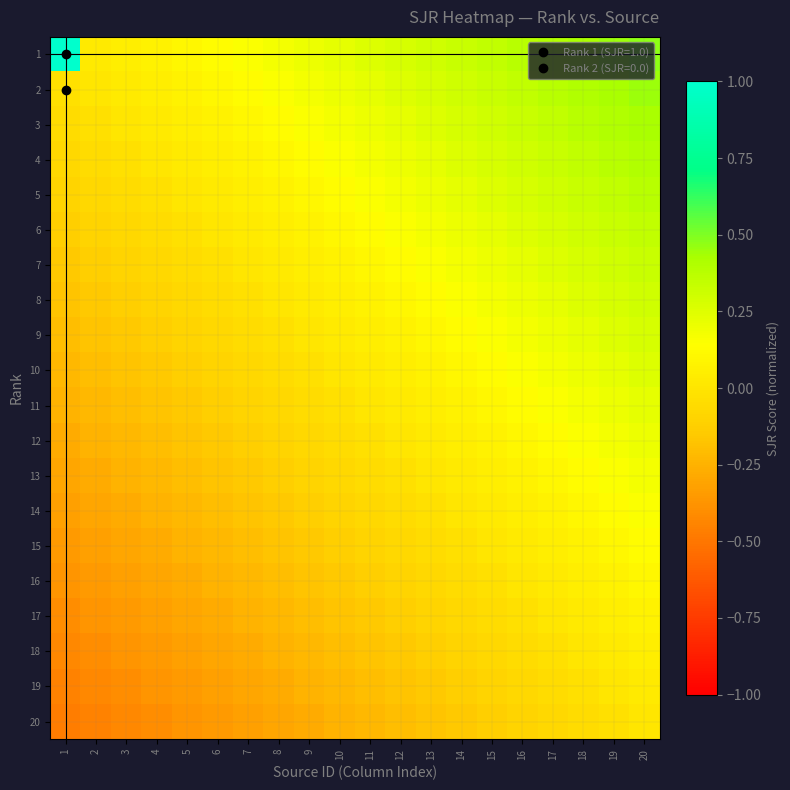

Reading left to right, what are all the values shown in this chart?

1: 1=1.0	2=0.0	3=0.1	4=0.1	5=0.1	6=0.1	7=0.1	8=0.2	9=0.2	10=0.2	11=0.2	12=0.3	13=0.3	14=0.3	15=0.3	16=0.4	17=0.4	18=0.4	19=0.5	20=0.5
2: 1=-0.0	2=0.0	3=0.0	4=0.1	5=0.1	6=0.1	7=0.1	8=0.1	9=0.2	10=0.2	11=0.2	12=0.2	13=0.3	14=0.3	15=0.3	16=0.3	17=0.4	18=0.4	19=0.4	20=0.5
3: 1=-0.1	2=-0.0	3=0.0	4=0.0	5=0.1	6=0.1	7=0.1	8=0.1	9=0.1	10=0.2	11=0.2	12=0.2	13=0.2	14=0.3	15=0.3	16=0.3	17=0.3	18=0.4	19=0.4	20=0.4
4: 1=-0.1	2=-0.1	3=-0.0	4=0.0	5=0.0	6=0.1	7=0.1	8=0.1	9=0.1	10=0.1	11=0.2	12=0.2	13=0.2	14=0.2	15=0.3	16=0.3	17=0.3	18=0.3	19=0.4	20=0.4
5: 1=-0.1	2=-0.1	3=-0.1	4=-0.0	5=0.0	6=0.0	7=0.1	8=0.1	9=0.1	10=0.1	11=0.1	12=0.2	13=0.2	14=0.2	15=0.2	16=0.3	17=0.3	18=0.3	19=0.3	20=0.4
6: 1=-0.1	2=-0.1	3=-0.1	4=-0.1	5=-0.0	6=0.0	7=0.0	8=0.1	9=0.1	10=0.1	11=0.1	12=0.1	13=0.2	14=0.2	15=0.2	16=0.2	17=0.3	18=0.3	19=0.3	20=0.3
7: 1=-0.1	2=-0.1	3=-0.1	4=-0.1	5=-0.1	6=-0.0	7=0.0	8=0.0	9=0.1	10=0.1	11=0.1	12=0.1	13=0.1	14=0.2	15=0.2	16=0.2	17=0.2	18=0.3	19=0.3	20=0.3
8: 1=-0.2	2=-0.1	3=-0.1	4=-0.1	5=-0.1	6=-0.1	7=-0.0	8=0.0	9=0.0	10=0.1	11=0.1	12=0.1	13=0.1	14=0.1	15=0.2	16=0.2	17=0.2	18=0.2	19=0.3	20=0.3
9: 1=-0.2	2=-0.2	3=-0.1	4=-0.1	5=-0.1	6=-0.1	7=-0.1	8=-0.0	9=0.0	10=0.0	11=0.1	12=0.1	13=0.1	14=0.1	15=0.1	16=0.2	17=0.2	18=0.2	19=0.2	20=0.3
10: 1=-0.2	2=-0.2	3=-0.2	4=-0.1	5=-0.1	6=-0.1	7=-0.1	8=-0.1	9=-0.0	10=0.0	11=0.0	12=0.1	13=0.1	14=0.1	15=0.1	16=0.1	17=0.2	18=0.2	19=0.2	20=0.2
11: 1=-0.2	2=-0.2	3=-0.2	4=-0.2	5=-0.1	6=-0.1	7=-0.1	8=-0.1	9=-0.1	10=-0.0	11=0.0	12=0.0	13=0.1	14=0.1	15=0.1	16=0.1	17=0.1	18=0.2	19=0.2	20=0.2
12: 1=-0.3	2=-0.2	3=-0.2	4=-0.2	5=-0.2	6=-0.1	7=-0.1	8=-0.1	9=-0.1	10=-0.1	11=-0.0	12=0.0	13=0.0	14=0.1	15=0.1	16=0.1	17=0.1	18=0.1	19=0.2	20=0.2
13: 1=-0.3	2=-0.3	3=-0.2	4=-0.2	5=-0.2	6=-0.2	7=-0.1	8=-0.1	9=-0.1	10=-0.1	11=-0.1	12=-0.0	13=0.0	14=0.0	15=0.1	16=0.1	17=0.1	18=0.1	19=0.1	20=0.2
14: 1=-0.3	2=-0.3	3=-0.3	4=-0.2	5=-0.2	6=-0.2	7=-0.2	8=-0.1	9=-0.1	10=-0.1	11=-0.1	12=-0.1	13=-0.0	14=0.0	15=0.0	16=0.1	17=0.1	18=0.1	19=0.1	20=0.1
15: 1=-0.3	2=-0.3	3=-0.3	4=-0.3	5=-0.2	6=-0.2	7=-0.2	8=-0.2	9=-0.1	10=-0.1	11=-0.1	12=-0.1	13=-0.1	14=-0.0	15=0.0	16=0.0	17=0.1	18=0.1	19=0.1	20=0.1
16: 1=-0.4	2=-0.3	3=-0.3	4=-0.3	5=-0.3	6=-0.2	7=-0.2	8=-0.2	9=-0.2	10=-0.1	11=-0.1	12=-0.1	13=-0.1	14=-0.1	15=-0.0	16=0.0	17=0.0	18=0.1	19=0.1	20=0.1
17: 1=-0.4	2=-0.4	3=-0.3	4=-0.3	5=-0.3	6=-0.3	7=-0.2	8=-0.2	9=-0.2	10=-0.2	11=-0.1	12=-0.1	13=-0.1	14=-0.1	15=-0.1	16=-0.0	17=0.0	18=0.0	19=0.1	20=0.1
18: 1=-0.4	2=-0.4	3=-0.4	4=-0.3	5=-0.3	6=-0.3	7=-0.3	8=-0.2	9=-0.2	10=-0.2	11=-0.2	12=-0.1	13=-0.1	14=-0.1	15=-0.1	16=-0.1	17=-0.0	18=0.0	19=0.0	20=0.1
19: 1=-0.5	2=-0.4	3=-0.4	4=-0.4	5=-0.3	6=-0.3	7=-0.3	8=-0.3	9=-0.2	10=-0.2	11=-0.2	12=-0.2	13=-0.1	14=-0.1	15=-0.1	16=-0.1	17=-0.1	18=-0.0	19=0.0	20=0.0
20: 1=-0.5	2=-0.5	3=-0.4	4=-0.4	5=-0.4	6=-0.3	7=-0.3	8=-0.3	9=-0.3	10=-0.2	11=-0.2	12=-0.2	13=-0.2	14=-0.1	15=-0.1	16=-0.1	17=-0.1	18=-0.1	19=-0.0	20=0.0